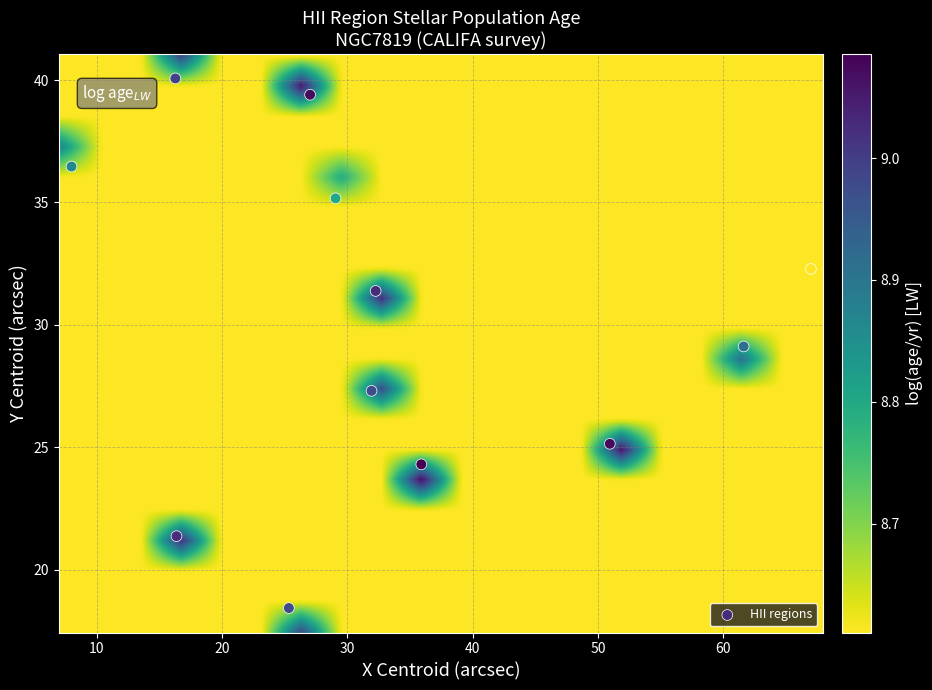

What is the range of Y values (max minus min)?

21.6